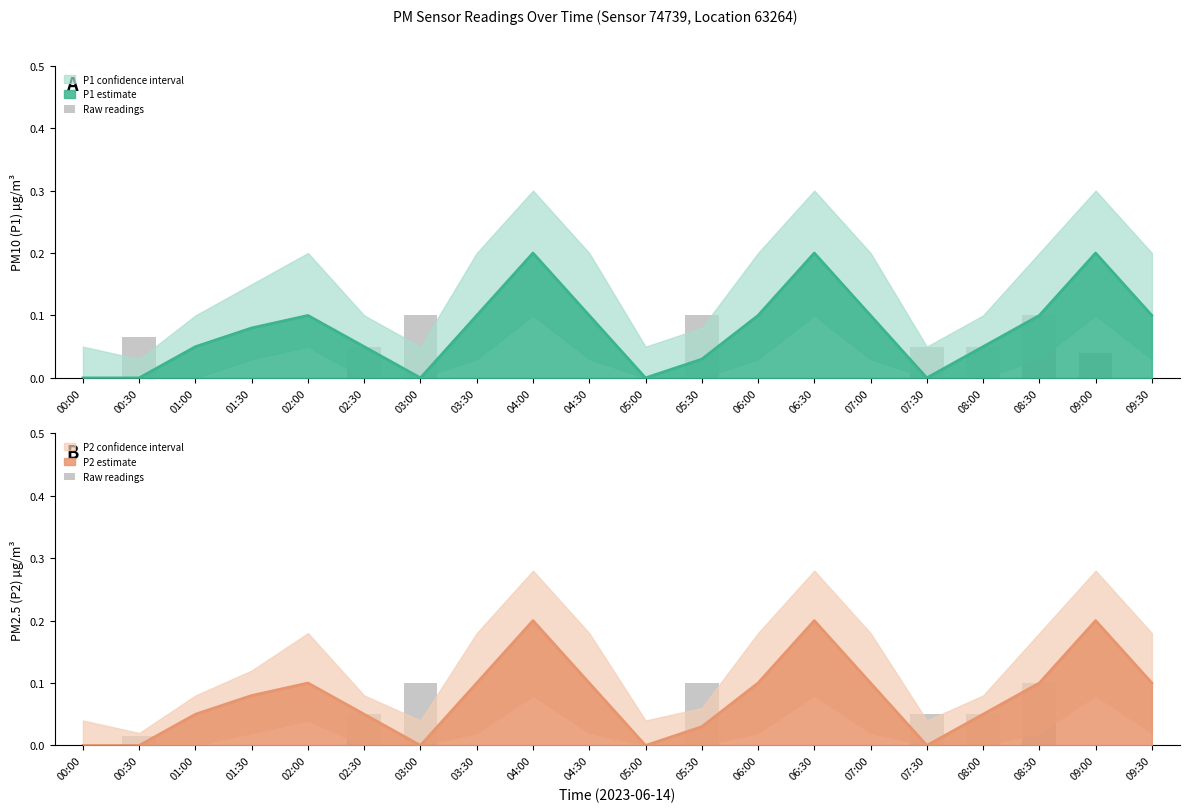

True or false: the data shows 0.1 at 06:00.

False